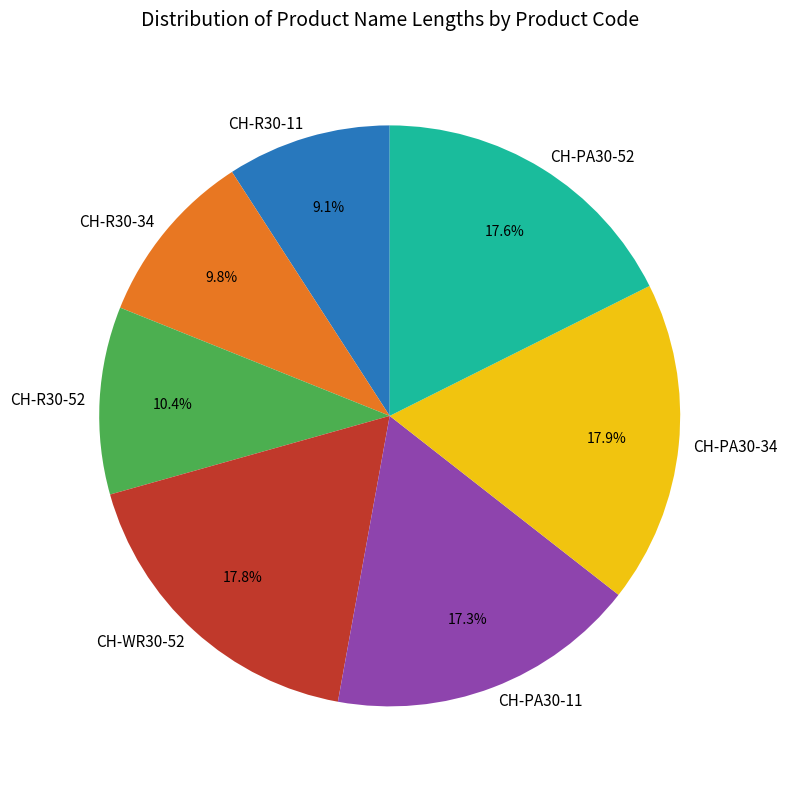

What portion of the pie excludes CH-WR30-52?

82.2%